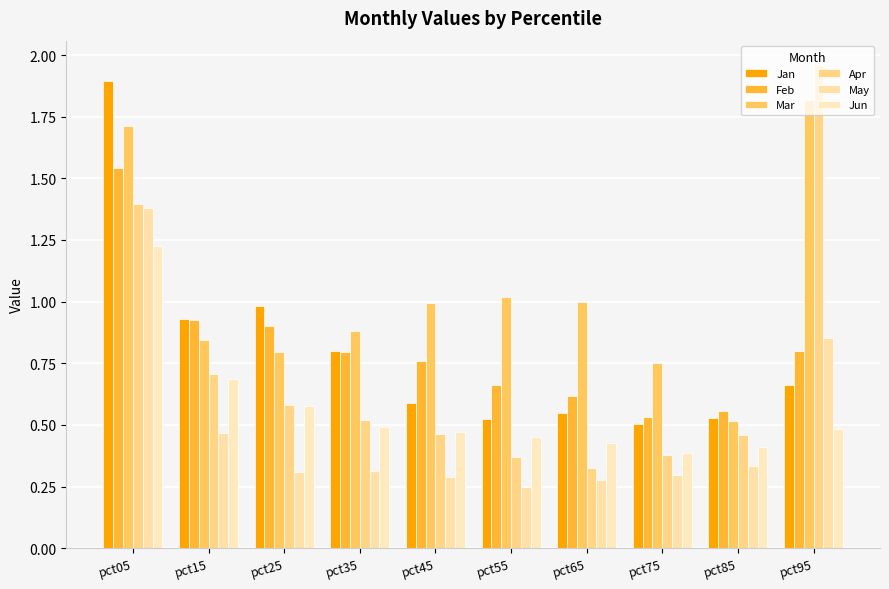

The Jun series shows 0.5 at pct45. True or false?

True